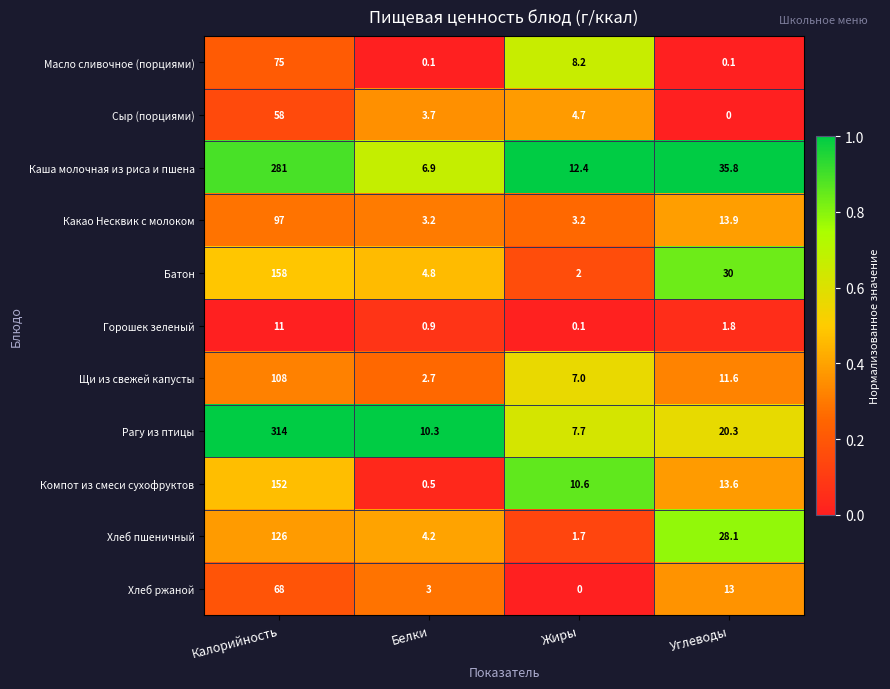

Which series has the largest total across all categories?

Рагу из птицы